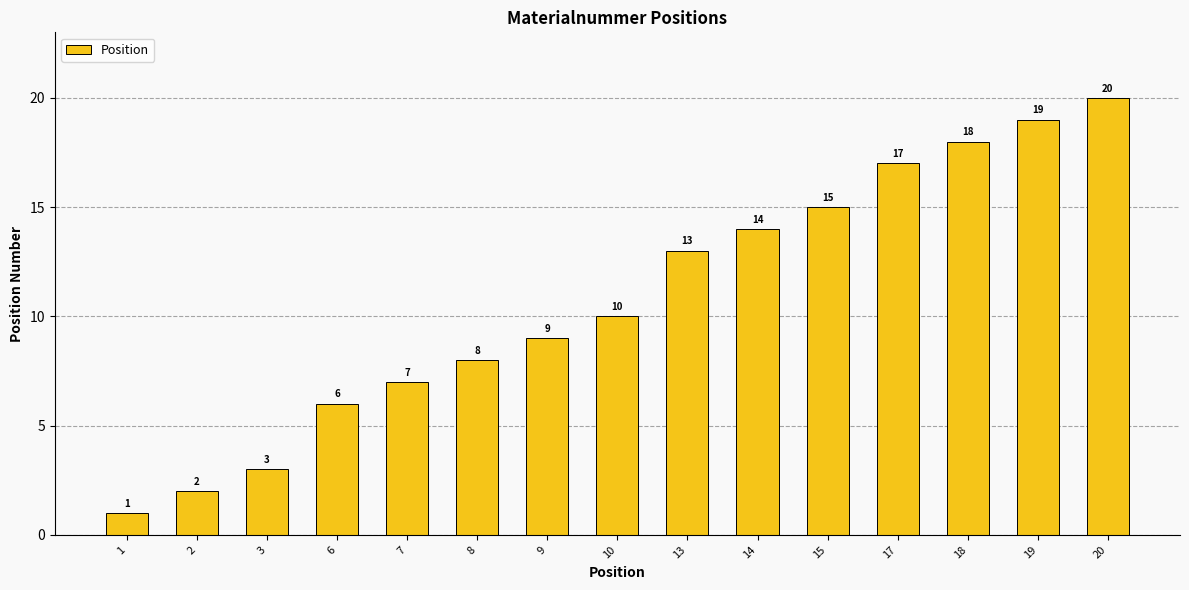

How many bars are there in total?

15